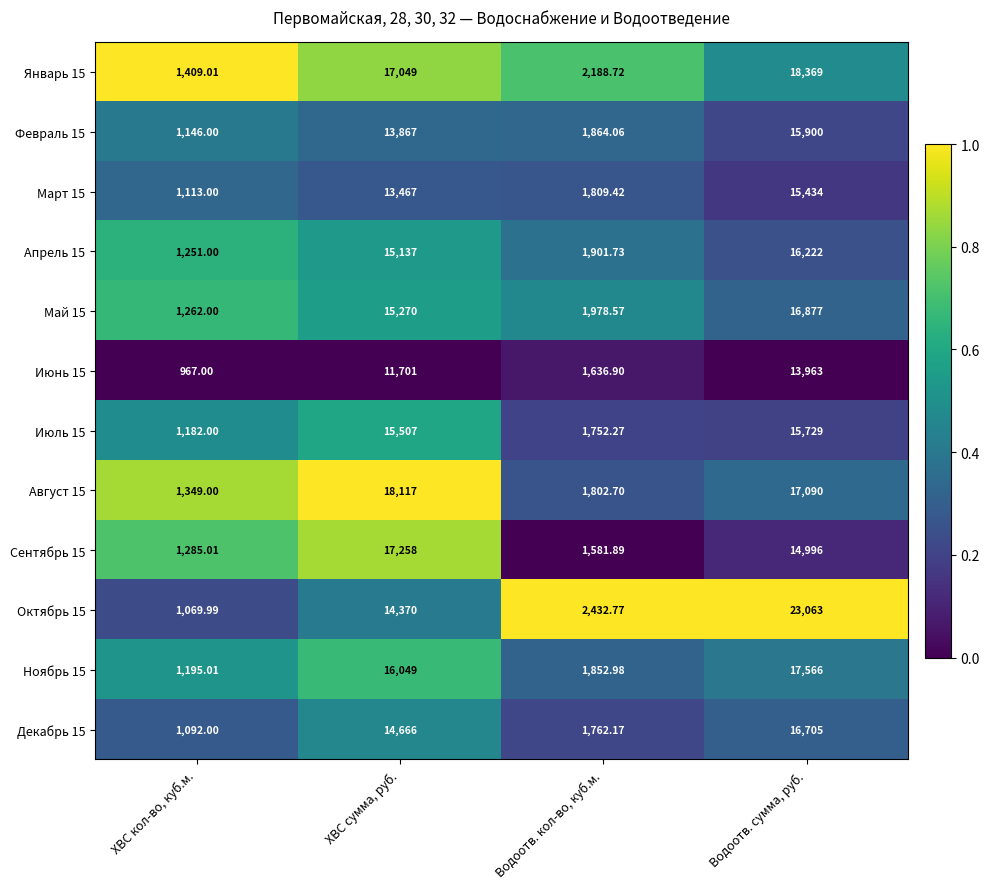

At which category does the chart reach its peak across all series?

Водоотв. сумма, руб.